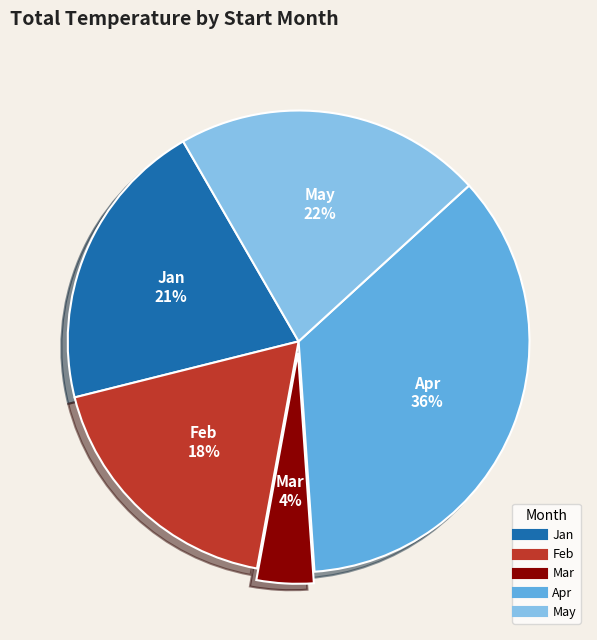

Is there a majority slice in this chart?

No